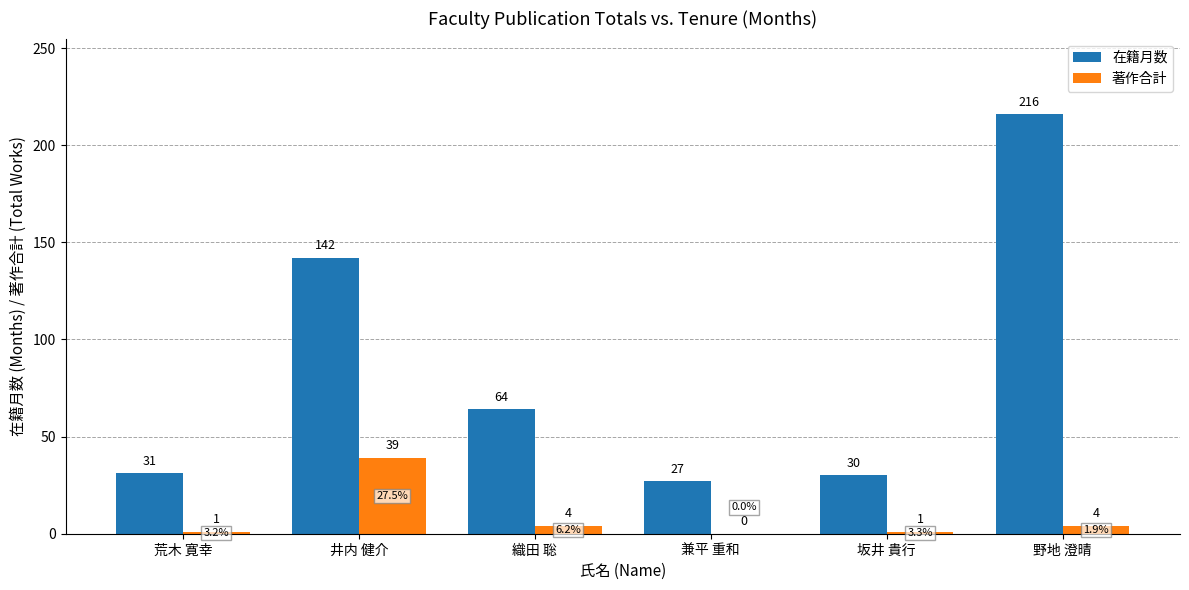

Reading right to left, transcribe all the data shown in this chart.

在籍月数: 216	30	27	64	142	31
著作合計: 4	1	0	4	39	1